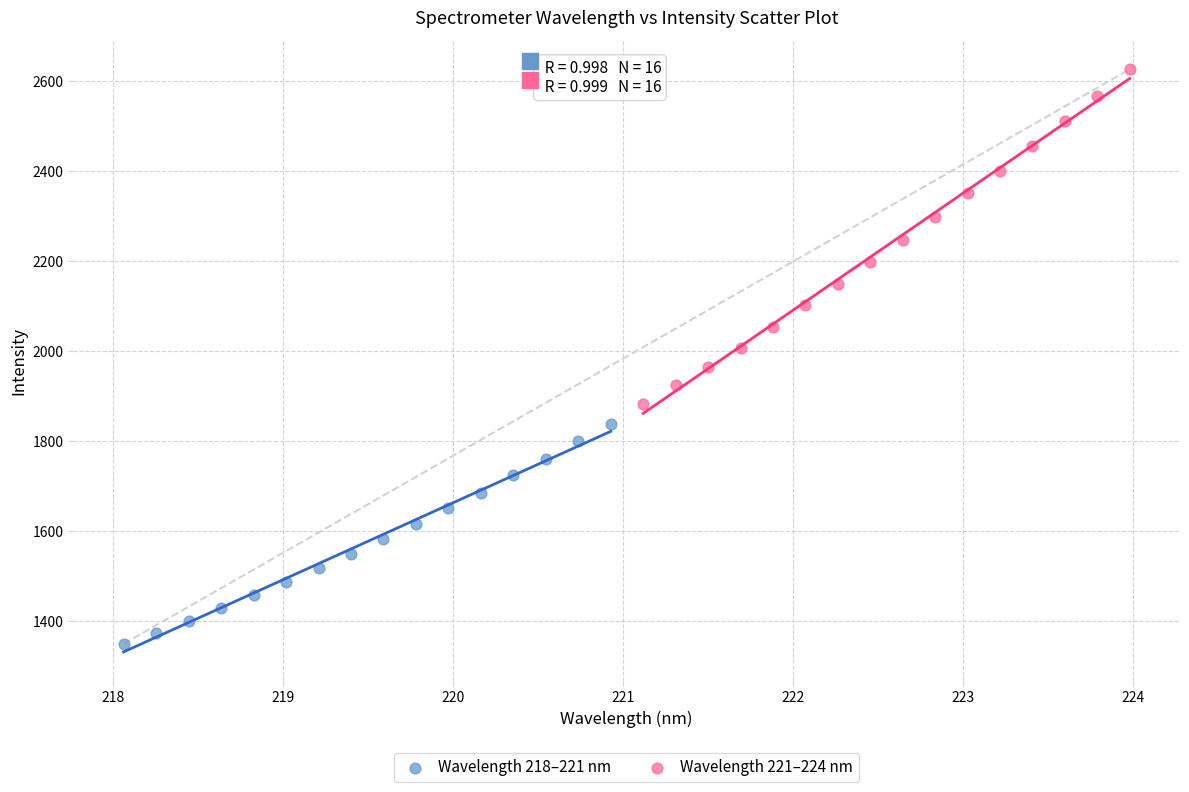

Which series contains the lowest Y value?

Wavelength 218–221 nm